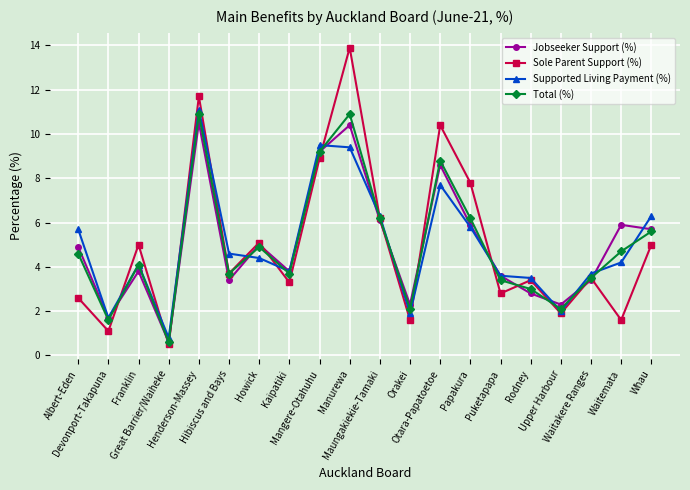

What is the total value across all series at Orakei?

7.9